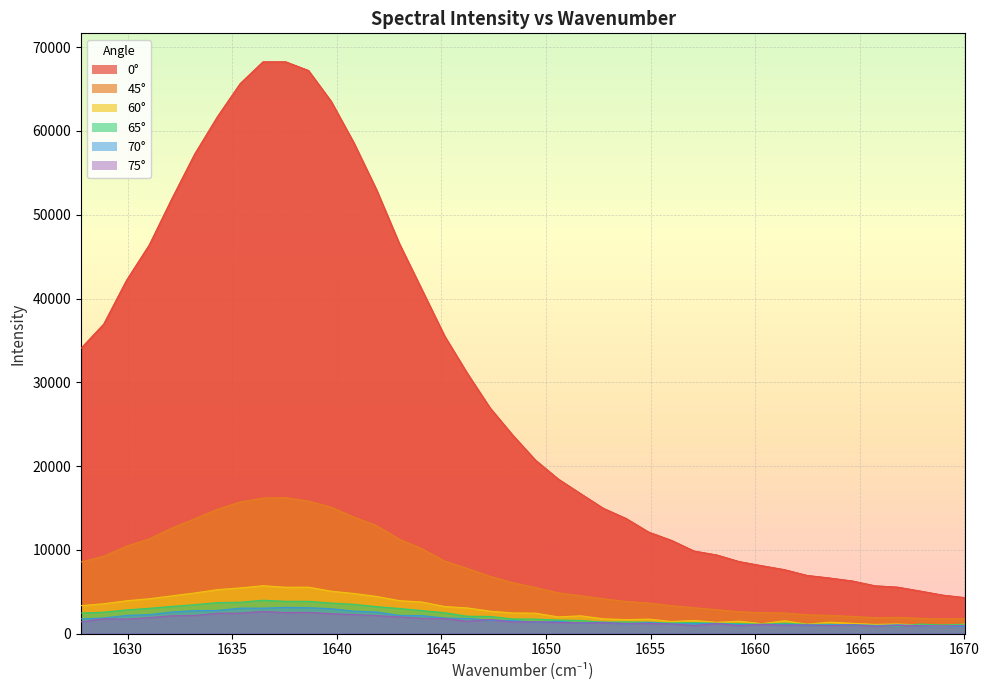

What is the value of the 70° point at the 7th from the left?

1051.4